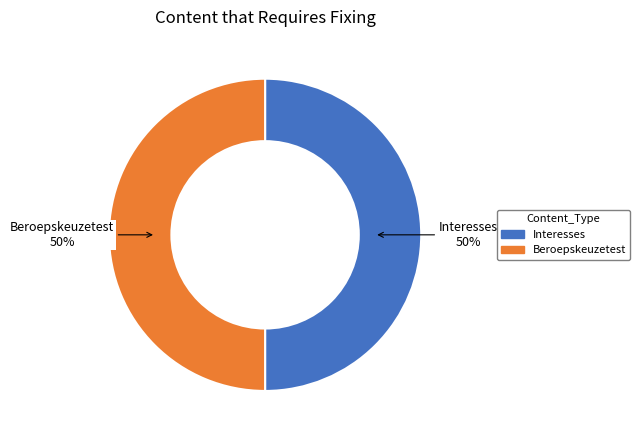

To the nearest percent, what percentage of the pie is Interesses?

50%